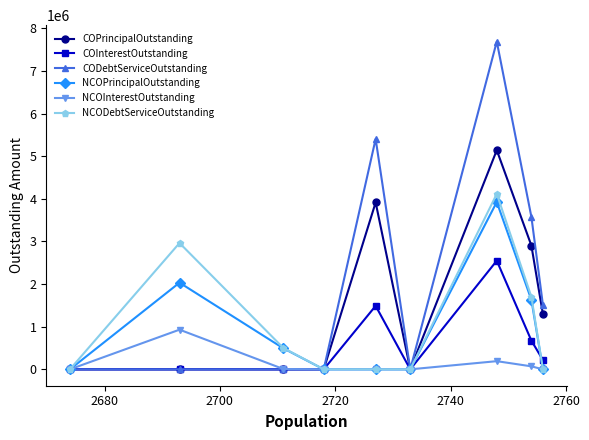

What is the value of the COPrincipalOutstanding point at the 5th from the left?

3915000.0